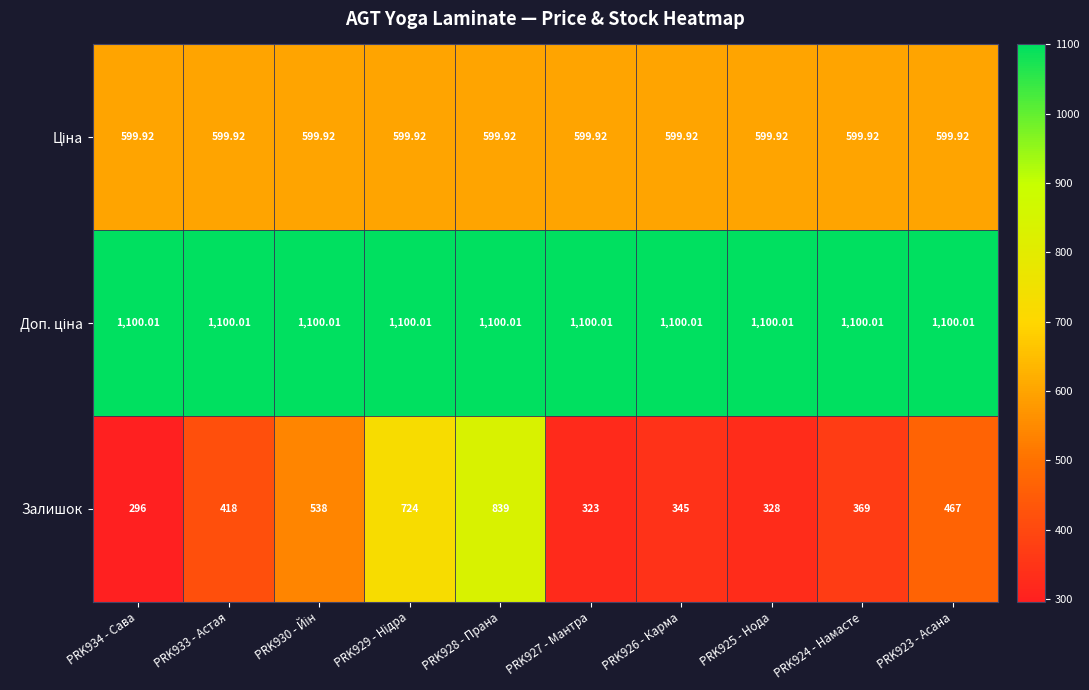

Which series has the widest spread of values?

Залишок